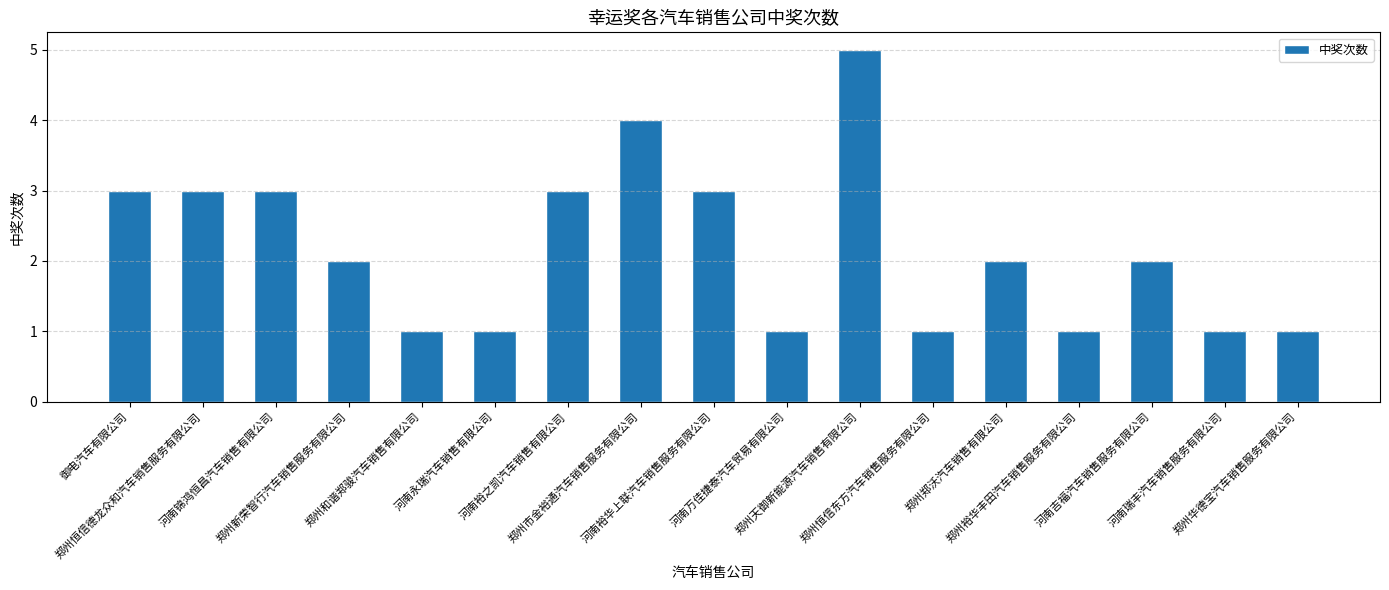

What is the sum of the values at 郑州和谐郑骏汽车销售有限公司 and 河南永瑞汽车销售有限公司?

2